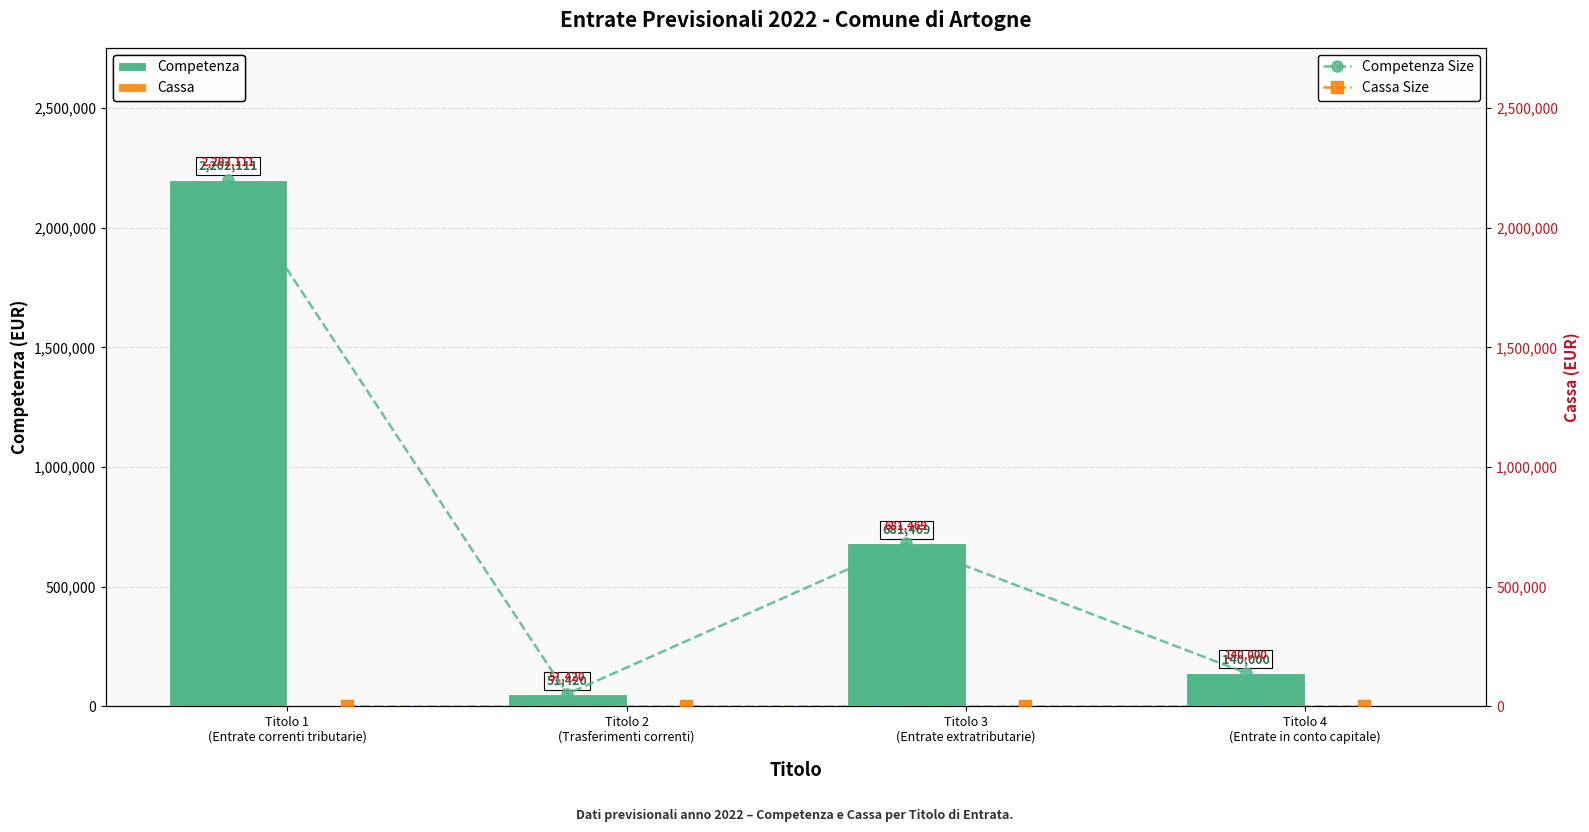

Which category has the lowest value in the Competenza series?

Titolo 2
(Trasferimenti correnti)